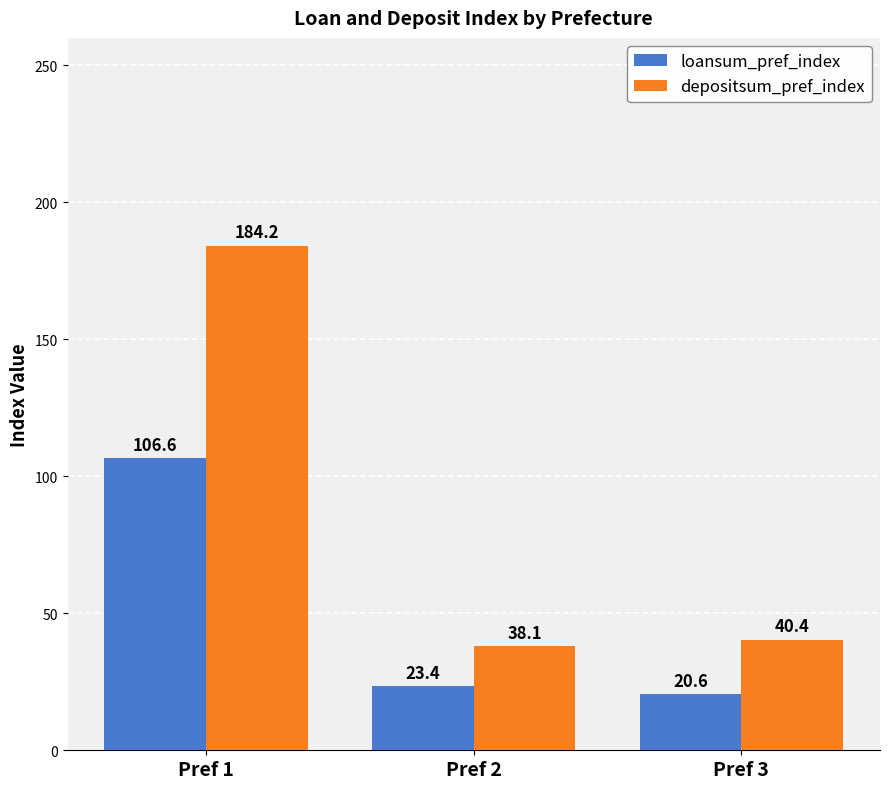

Which series changed the most between Pref 2 and Pref 3?

loansum_pref_index